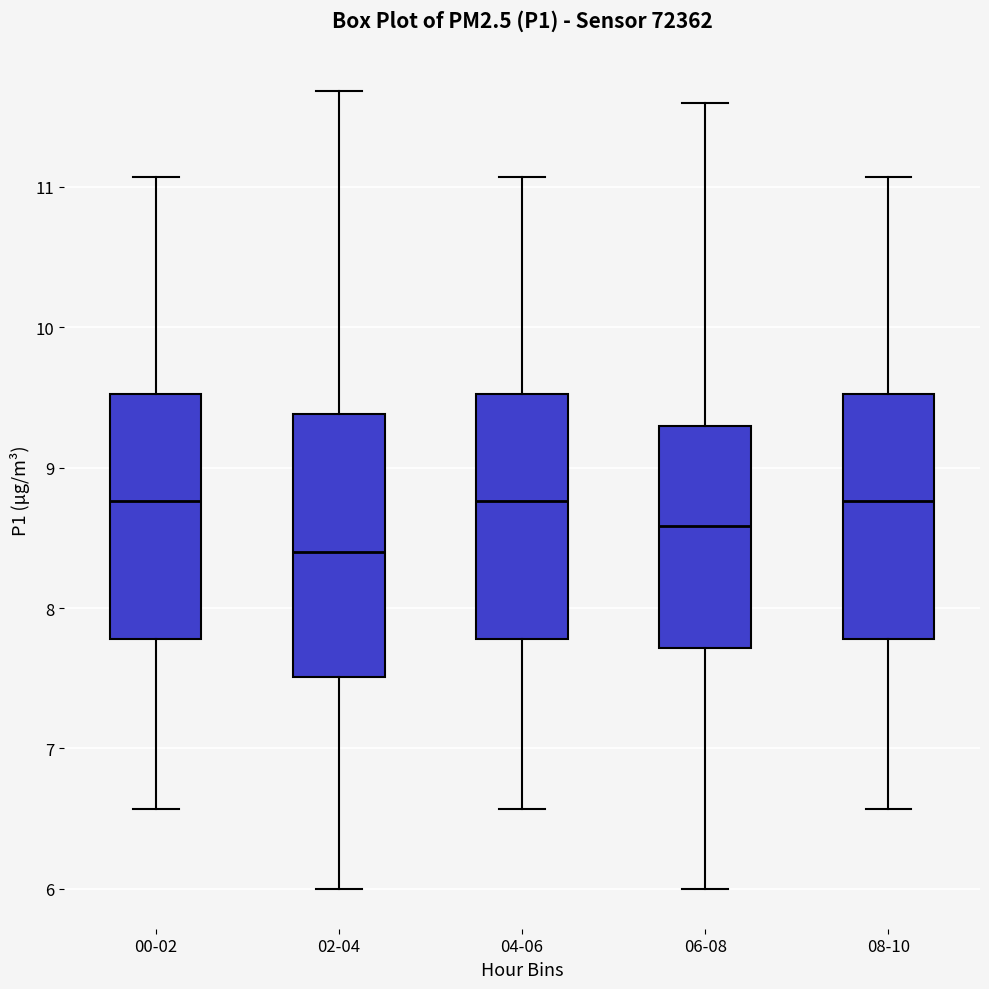

Reading left to right, read every box against the y-axis: the position of its median line, the range the box covers, and the ends of its whiskers. The values are not printed on the chart, so give them approximately, as read against the axis.

00-02: median 8.8, box 7.8 to 9.5, whiskers 6.6 to 11.1
02-04: median 8.4, box 7.5 to 9.4, whiskers 6.0 to 11.7
04-06: median 8.8, box 7.8 to 9.5, whiskers 6.6 to 11.1
06-08: median 8.6, box 7.7 to 9.3, whiskers 6.0 to 11.6
08-10: median 8.8, box 7.8 to 9.5, whiskers 6.6 to 11.1